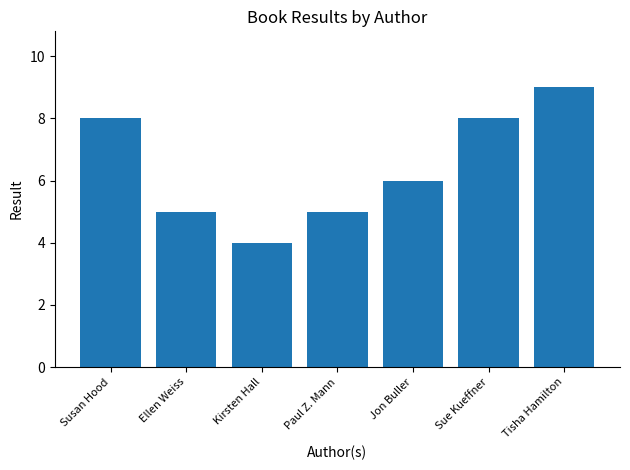

What is the minimum value shown in the chart?

4